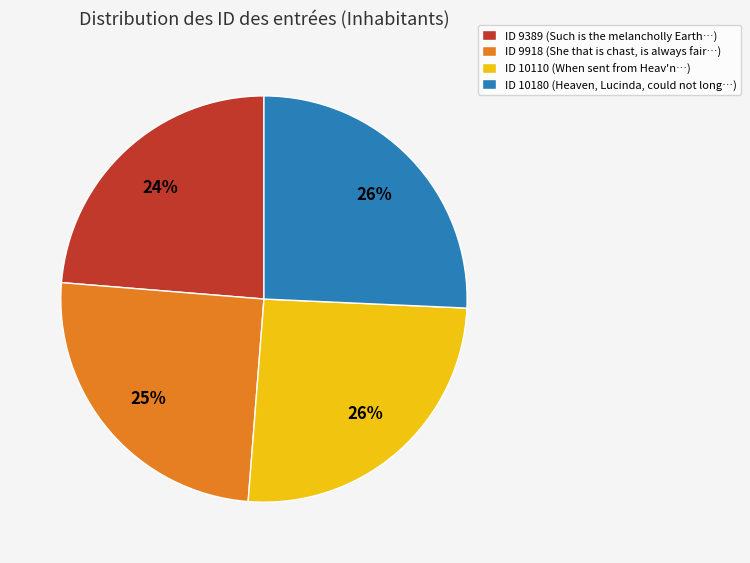

Does ID 9918 account for over 50% of the chart?

No